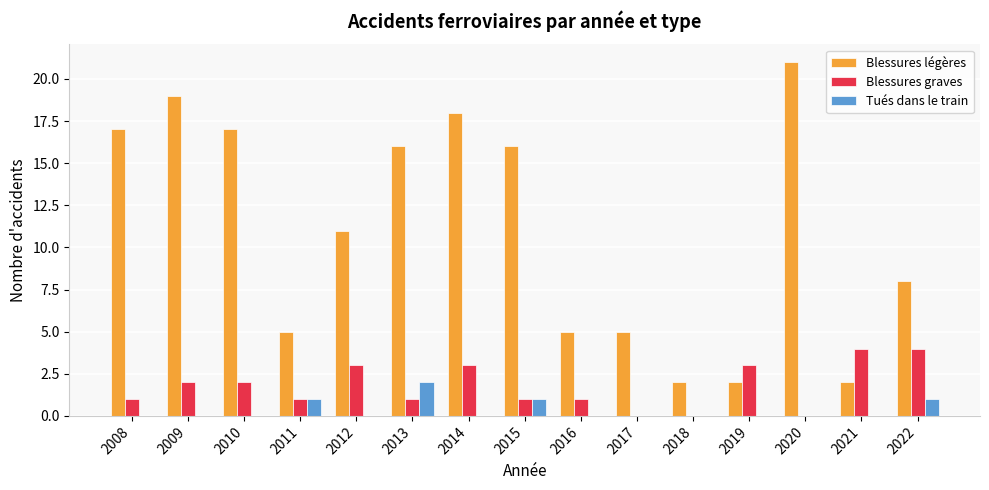

What is the total value across all series at 2014?

21